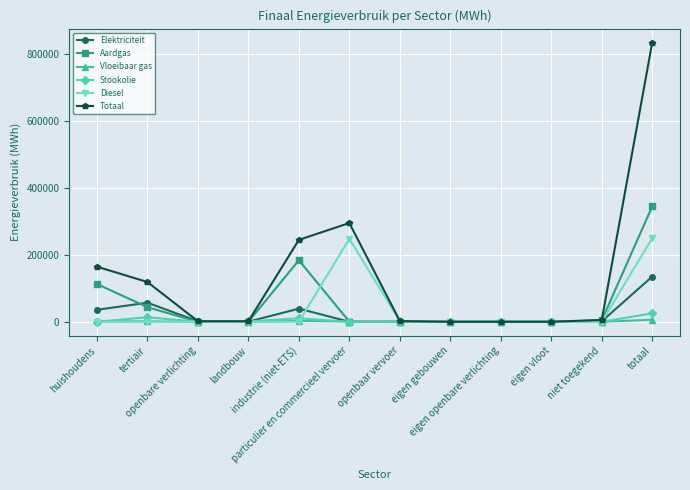

True or false: Stookolie has more than 0 points higher than both neighbors.

True